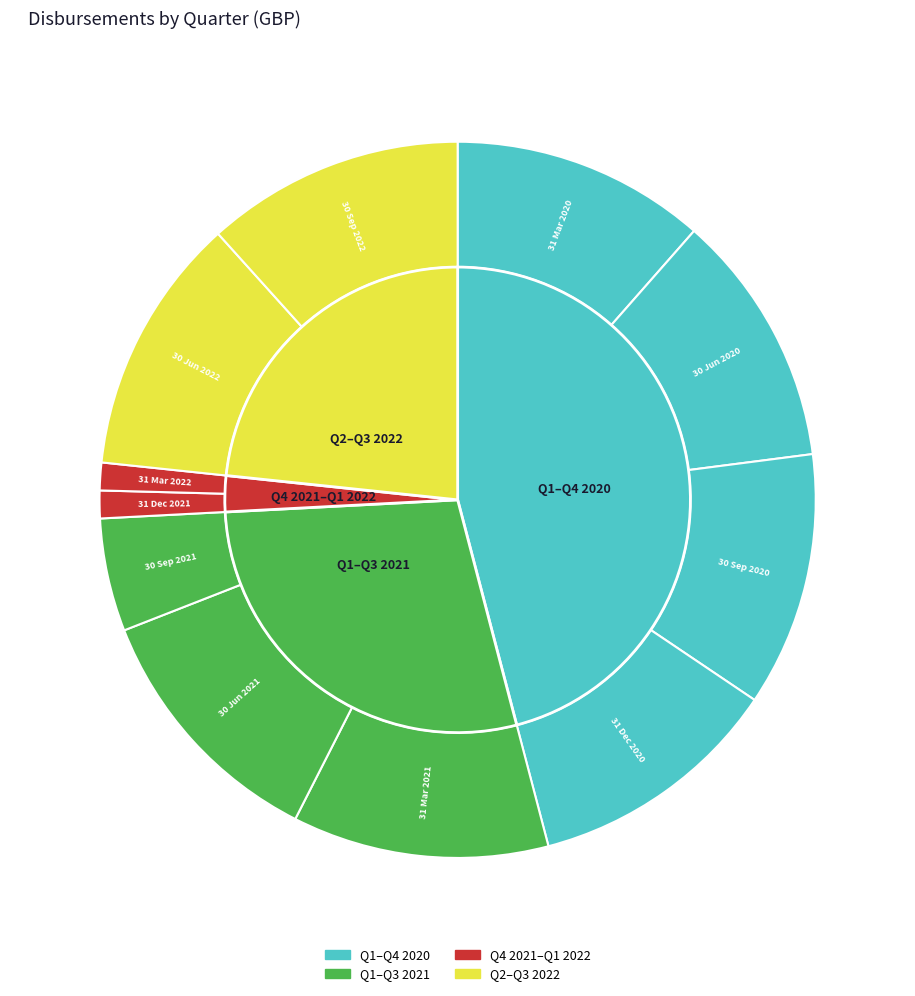

The 31 Mar 2022 slice represents 1% of the pie. True or false?

True